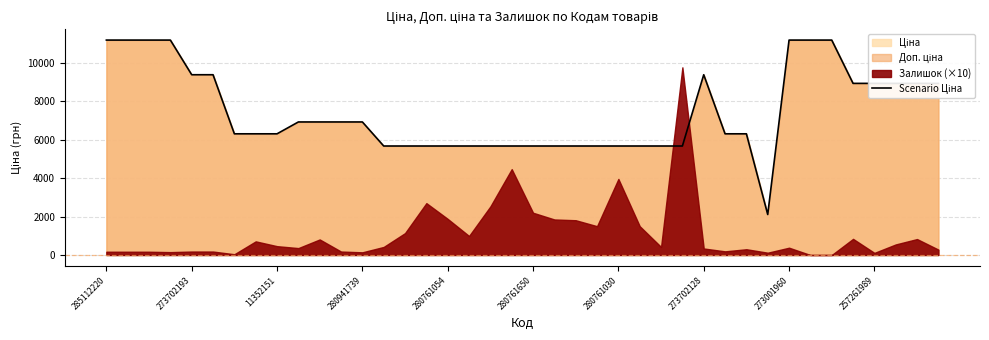

What is the sum of all values?

297601.7